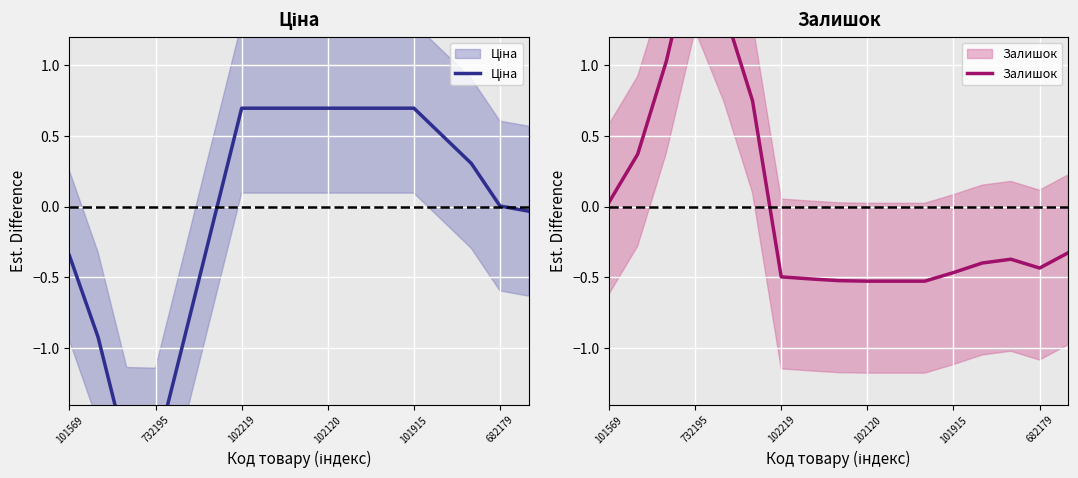

How many intersections are there between Ціна and Залишок?

1